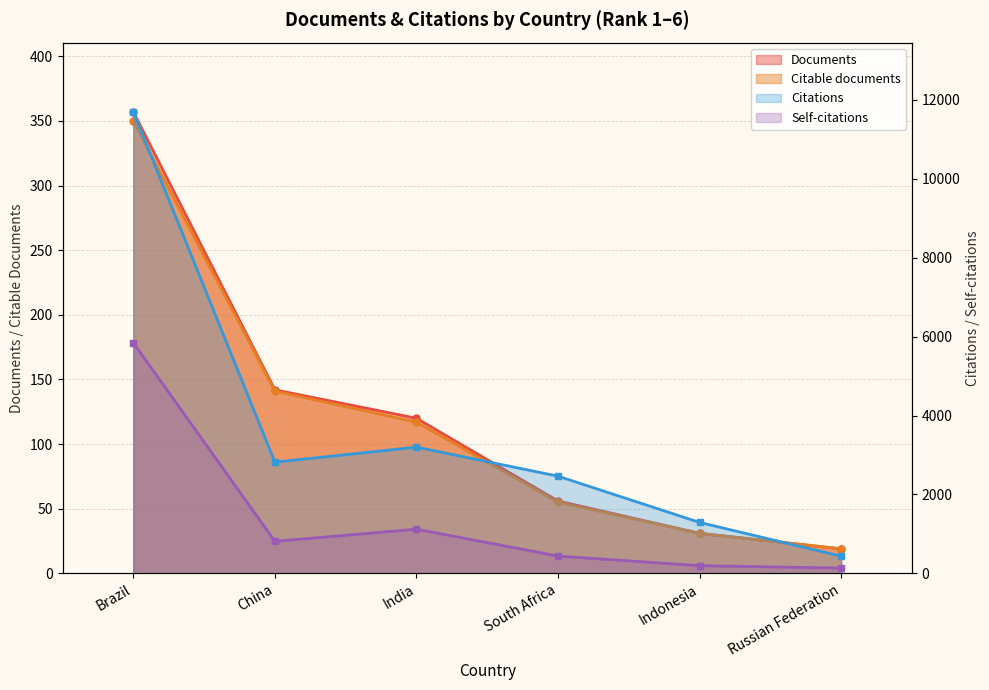

Does the chart display data point markers on the line(s)?

Yes